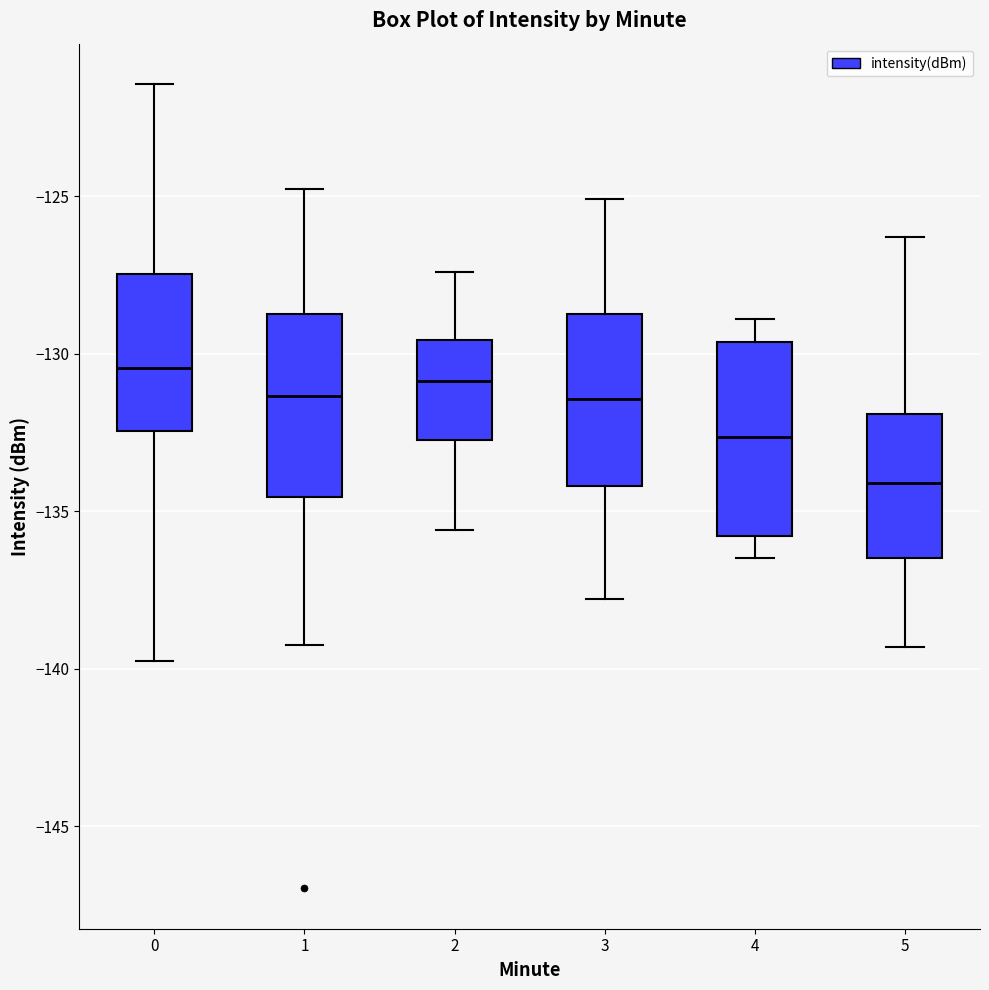

Reading left to right, read every box against the y-axis: the position of its median line, the range the box covers, and the ends of its whiskers. The values are not printed on the chart, so give them approximately, as read against the axis.

0: median -130.5, box -132.5 to -127.5, whiskers -140.0 to -121.5
1: median -131.5, box -134.5 to -128.5, whiskers -139.5 to -125.0
2: median -131.0, box -132.5 to -129.5, whiskers -135.5 to -127.5
3: median -131.5, box -134.0 to -128.5, whiskers -138.0 to -125.0
4: median -132.5, box -136.0 to -129.5, whiskers -136.5 to -129.0
5: median -134.0, box -136.5 to -132.0, whiskers -139.5 to -126.5